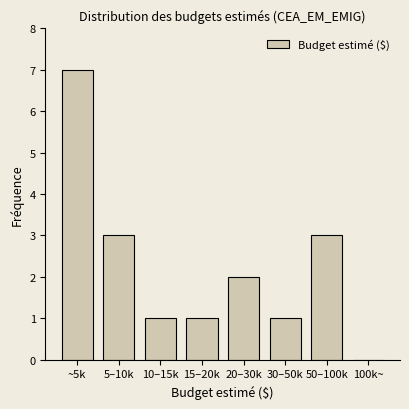

Reading left to right, transcribe all the data shown in this chart.

~5k=7	5–10k=3	10–15k=1	15–20k=1	20–30k=2	30–50k=1	50–100k=3	100k~=0